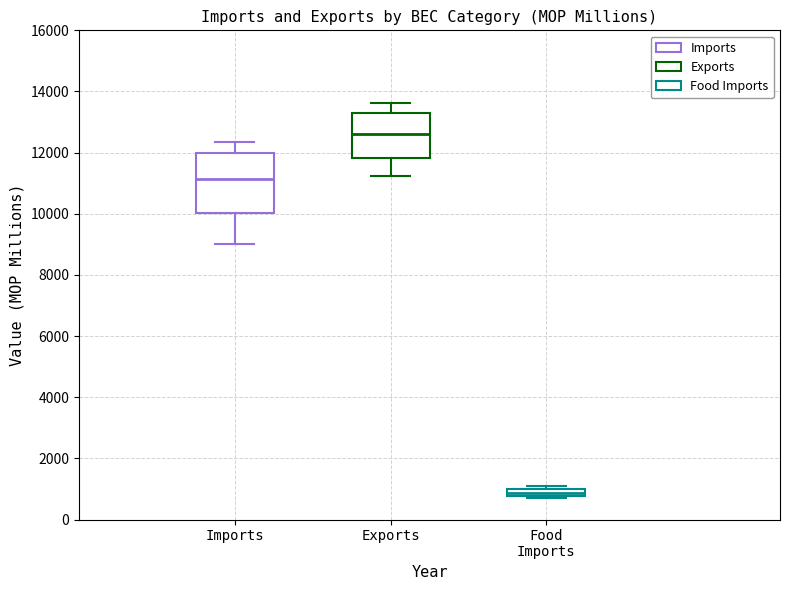

Comparing the boxes themselves (not the whiskers), which one is the tallest?

Imports